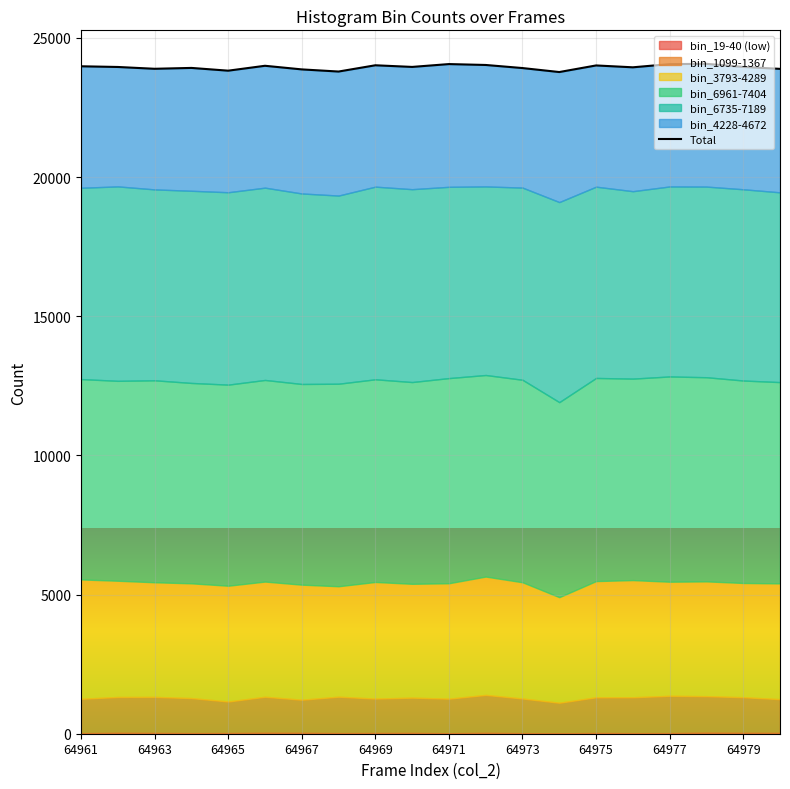

True or false: the data shows 23923 at 64967.

True